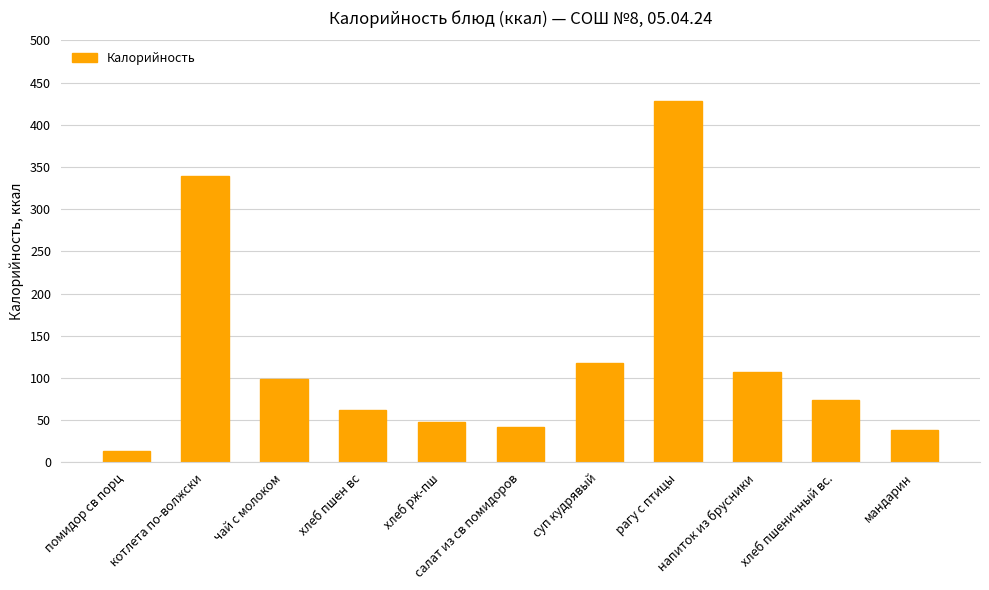

Reading right to left, transcribe all the data shown in this chart.

мандарин=38.0	хлеб пшеничный вс.=74.4	напиток из брусники=107.3	рагу с птицы=427.6	суп кудрявый=117.8	салат из св помидоров=41.5	хлеб рж-пш=48.0	хлеб пшен вс=62.0	чай с молоком=98.8	котлета по-волжски=339.2	помидор св порц=13.8